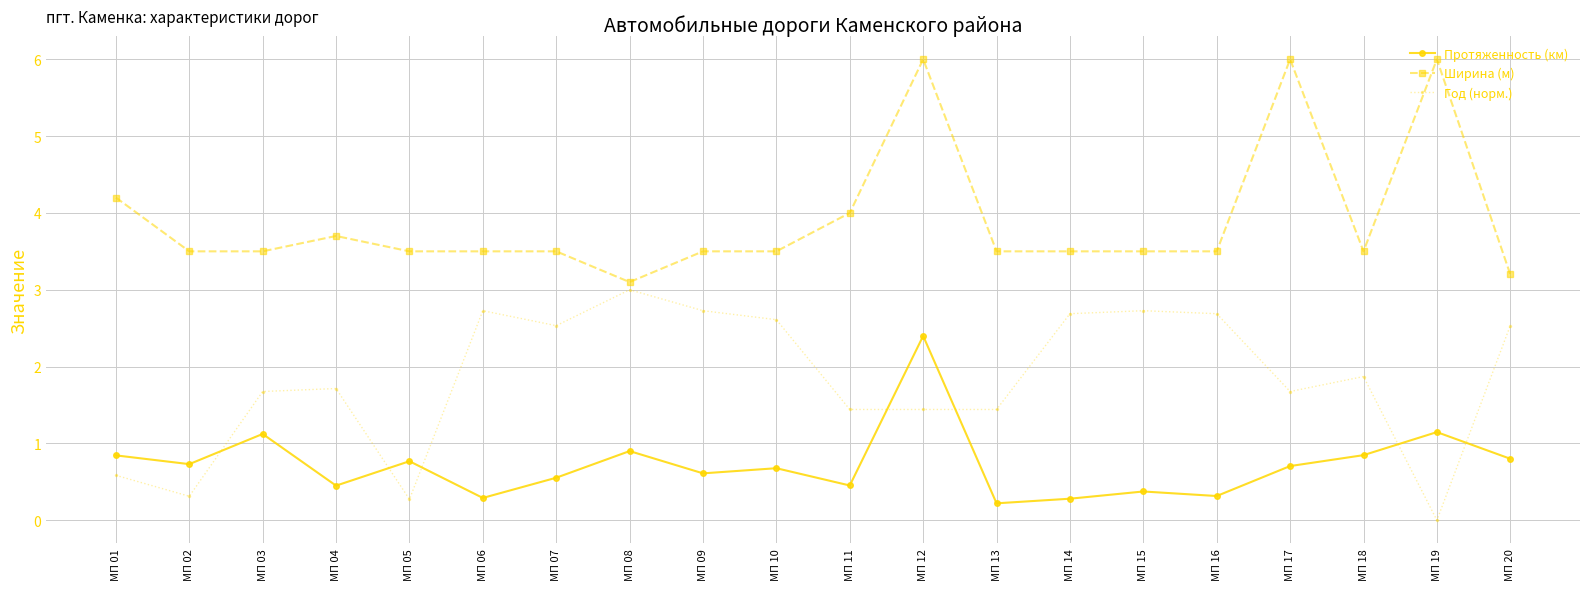

Reading left to right, transcribe all the data shown in this chart.

Протяженность (км): 0.8	0.7	1.1	0.5	0.8	0.3	0.6	0.9	0.6	0.7	0.5	2.4	0.2	0.3	0.4	0.3	0.7	0.8	1.1	0.8
Ширина (м): 4.2	3.5	3.5	3.7	3.5	3.5	3.5	3.1	3.5	3.5	4.0	6.0	3.5	3.5	3.5	3.5	6.0	3.5	6.0	3.2
Год (норм.): 0.6	0.3	1.7	1.7	0.3	2.7	2.5	3.0	2.7	2.6	1.4	1.4	1.4	2.7	2.7	2.7	1.7	1.9	0.0	2.5